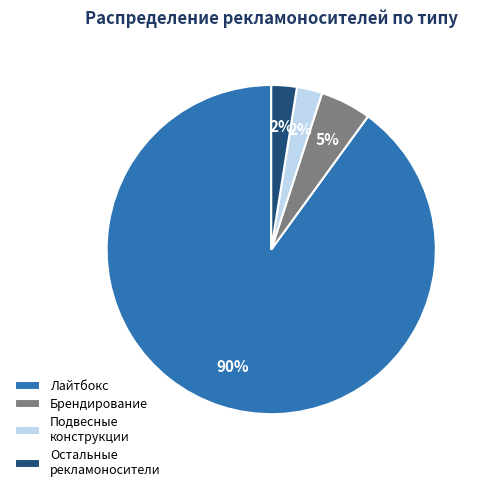

Approximately how many times larger is the value at Подвесные конструкции compared to Остальные?

1.0